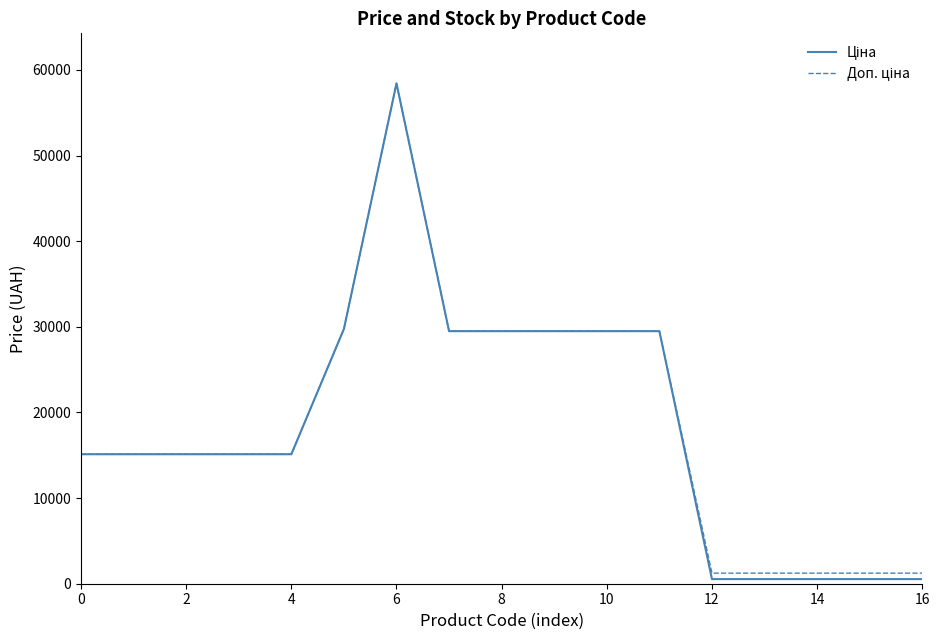

How many lines are shown in the chart?

2